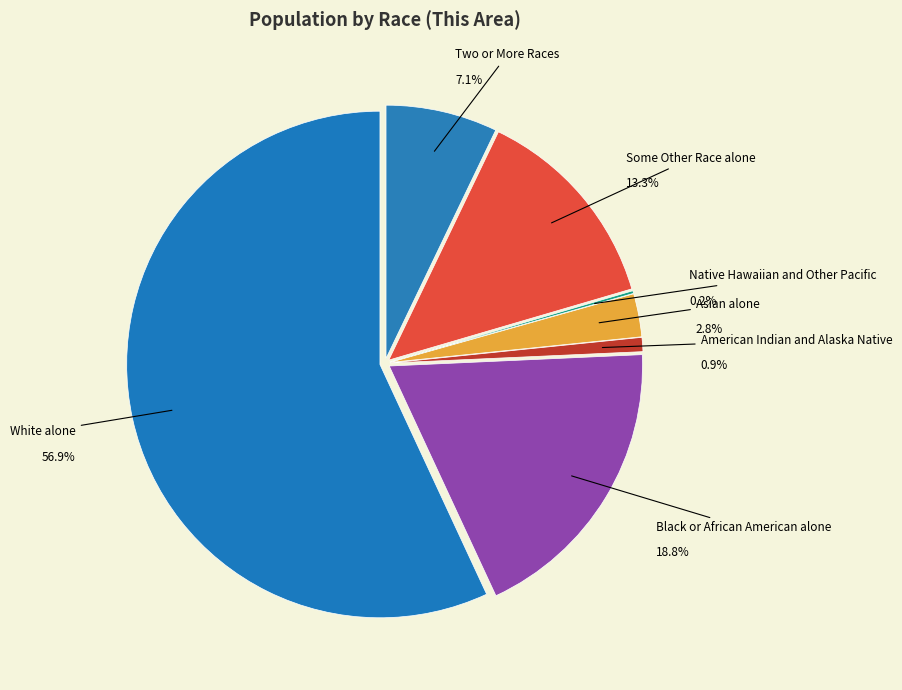

What is the smallest slice in the pie chart?

Native Hawaiian and Other Pacific